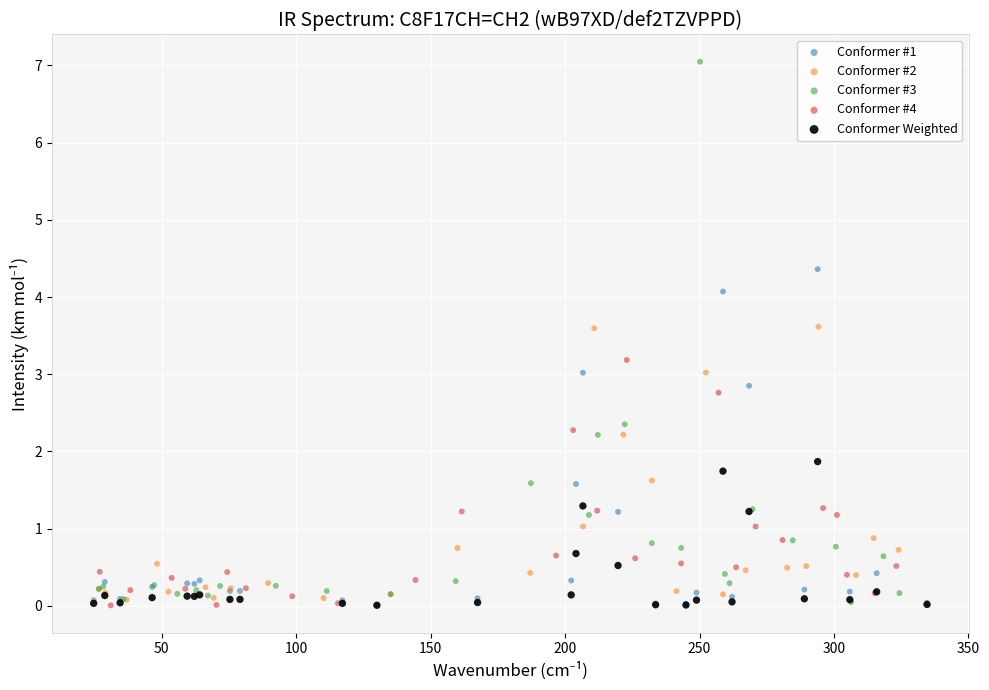

Which series contains the highest Y value?

Conformer #3